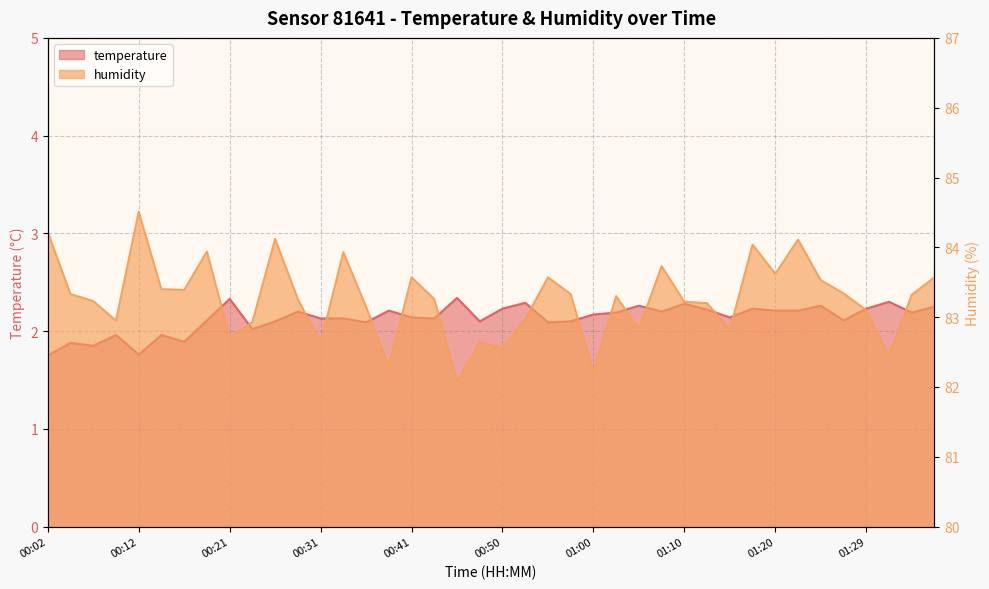

At how many categories does at least one series exceed 48?

40